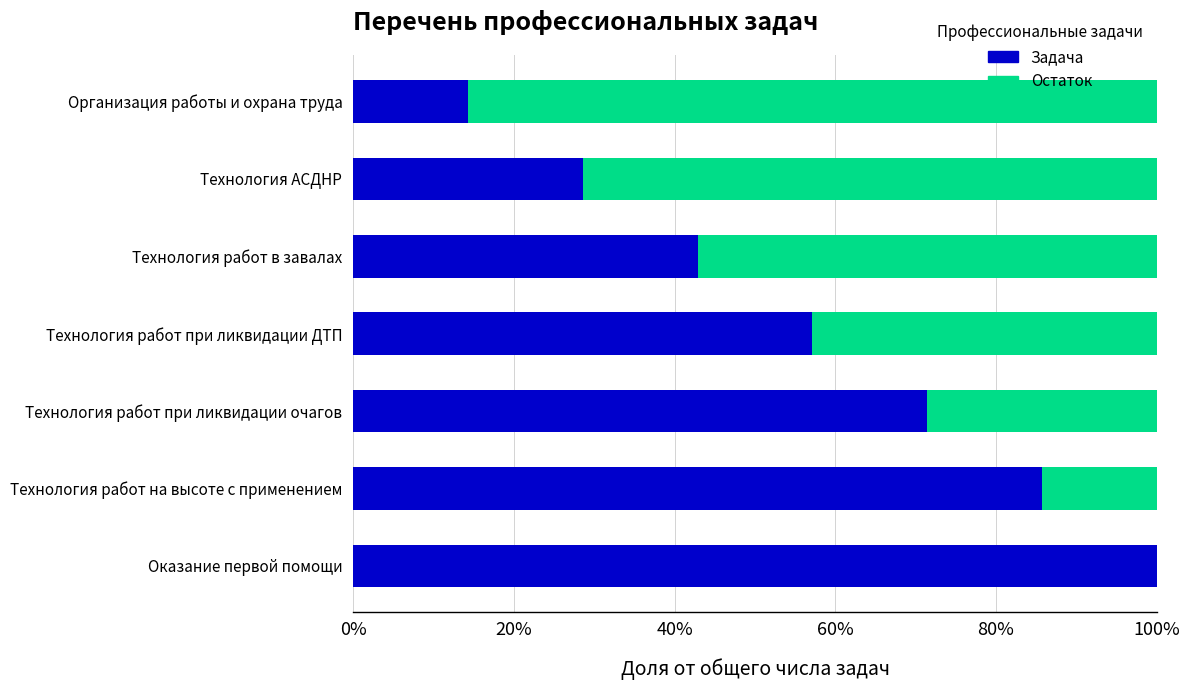

What are all the series names shown in the legend?

Задача, Остаток